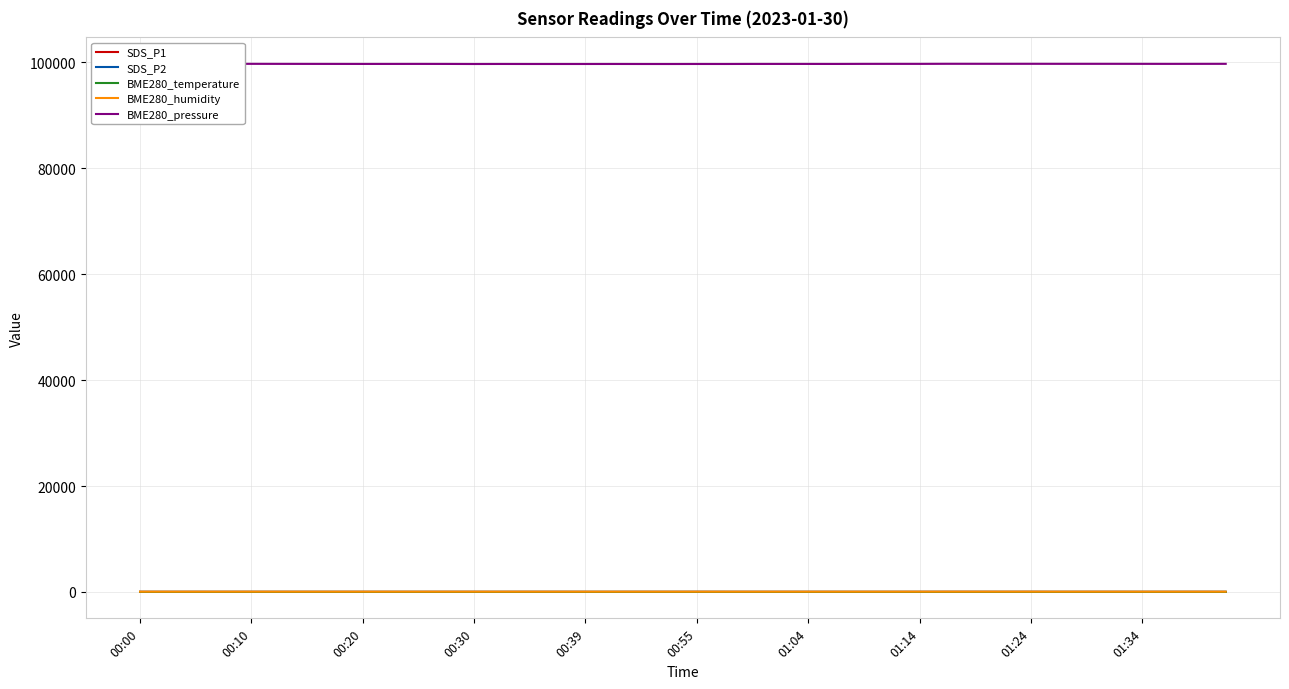

Which series has the largest total across all categories?

BME280_pressure